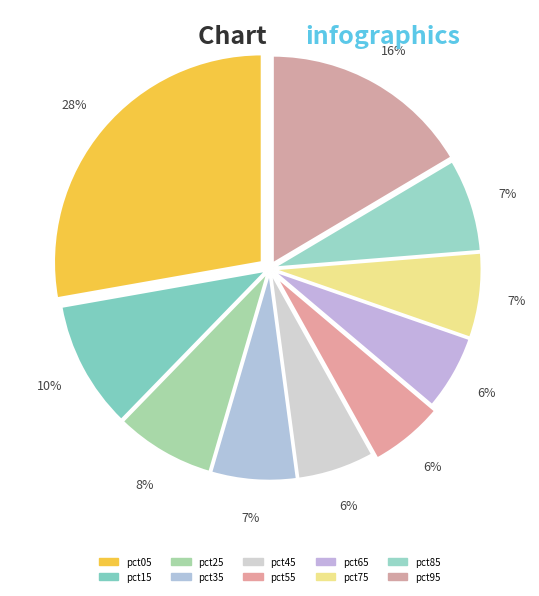

How many slices are in this pie chart?

10